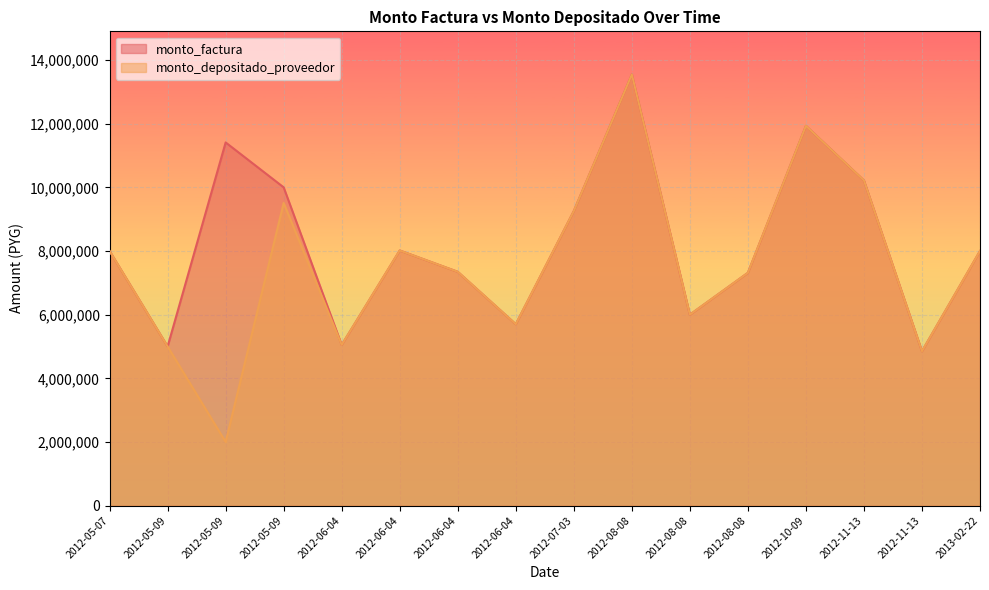

Reading left to right, what are all the values shown in this chart?

monto_depositado_proveedor: 2012-05-07=8000000	2012-05-09=5000000	2012-05-09=1999999	2012-05-09=9509819	2012-06-04=5050000	2012-06-04=8016000	2012-06-04=7347000	2012-06-04=5700000	2012-07-03=9255000	2012-08-08=13547000	2012-08-08=5999200	2012-08-08=7315000	2012-10-09=11933000	2012-11-13=10216000	2012-11-13=4851000	2013-02-22=8000000
monto_factura: 2012-05-07=8000000	2012-05-09=5000000	2012-05-09=11410832	2012-05-09=10000000	2012-06-04=5050000	2012-06-04=8016000	2012-06-04=7347000	2012-06-04=5700000	2012-07-03=9255000	2012-08-08=13547000	2012-08-08=5999200	2012-08-08=7315000	2012-10-09=11933000	2012-11-13=10216000	2012-11-13=4851000	2013-02-22=8000000